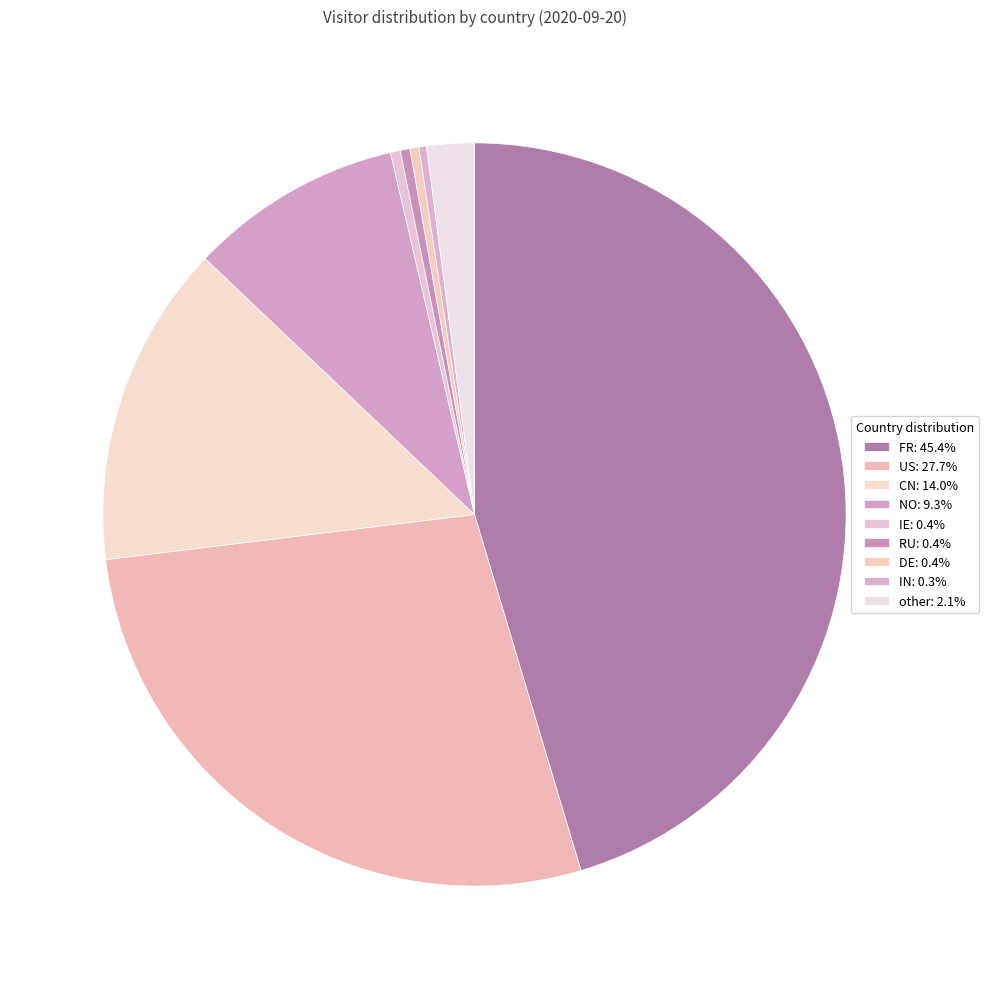

Combined, do FR and NO account for over 50%?

Yes